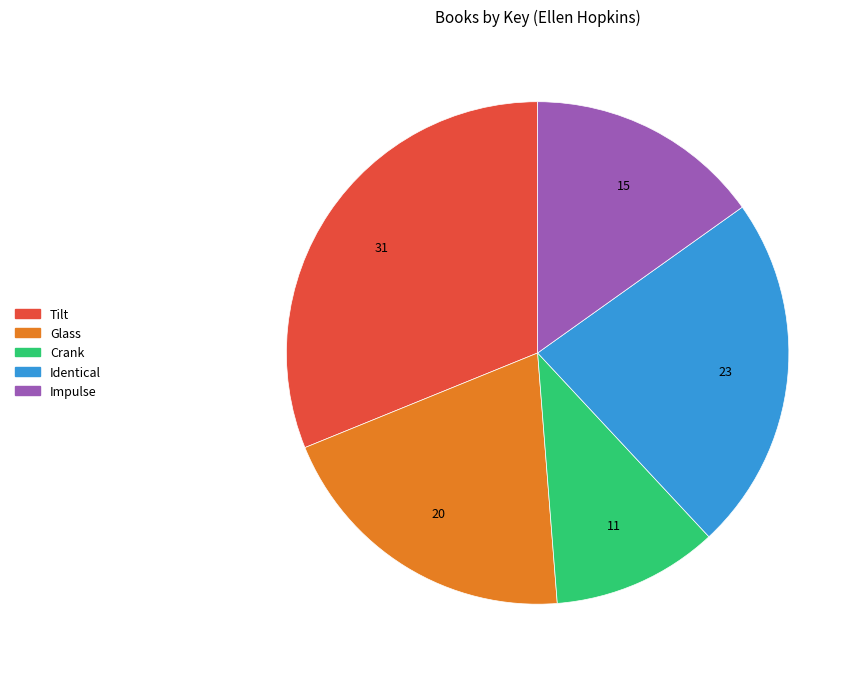

What is the ratio of the value at Glass to the value at Impulse?

1.3